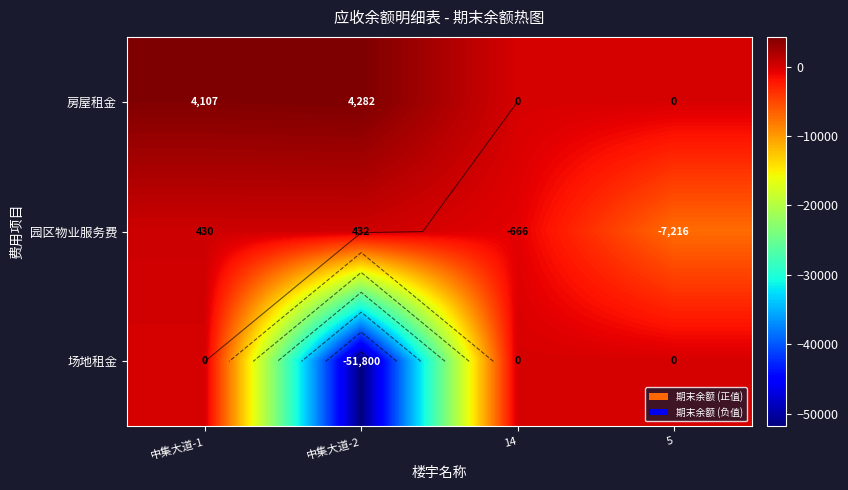

At which category is the sum across all series the highest?

中集大道-1